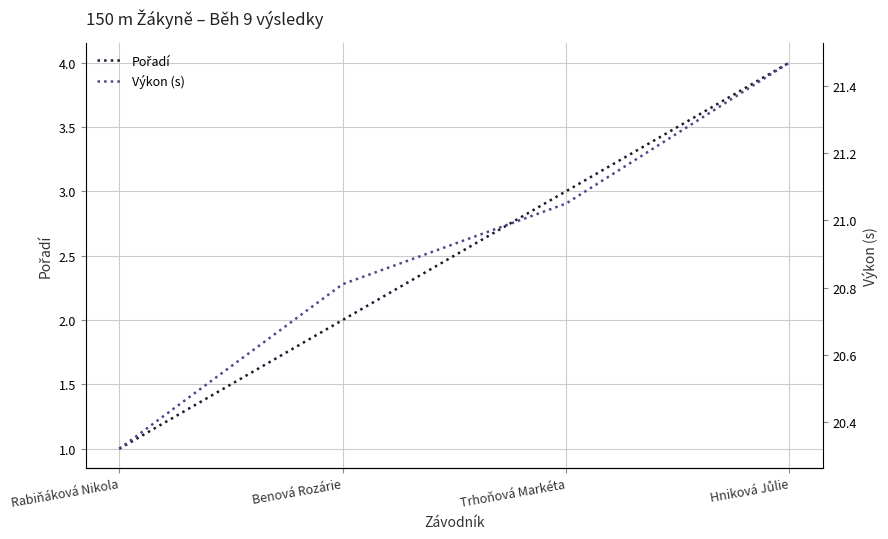

Which category has the highest value across all series?

Hniková Jůlie